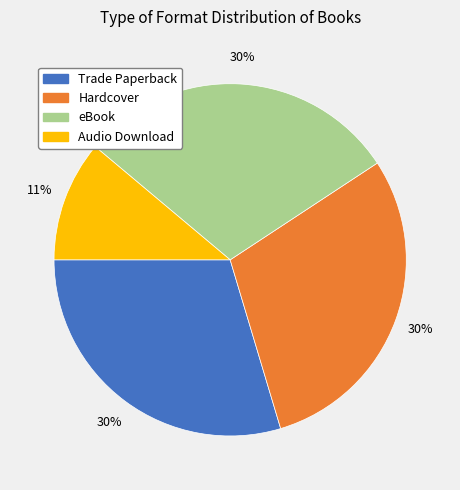

What is the ratio of the value at Trade Paperback to the value at eBook?

1.0